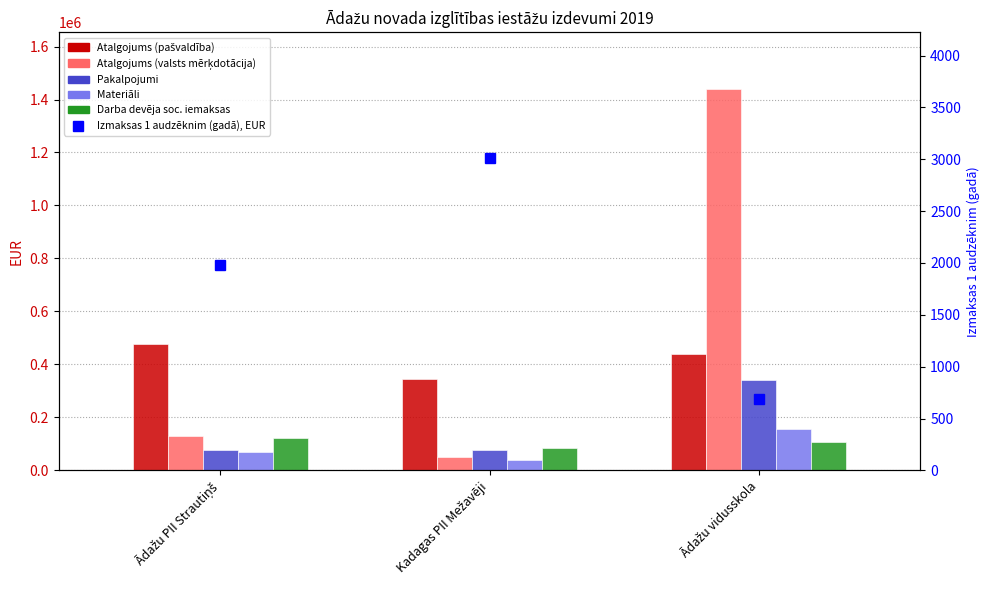

Is it true that Izmaksas 1 audzēknim (gadā), EUR equals 167.3 at Ādažu vidusskola?

False